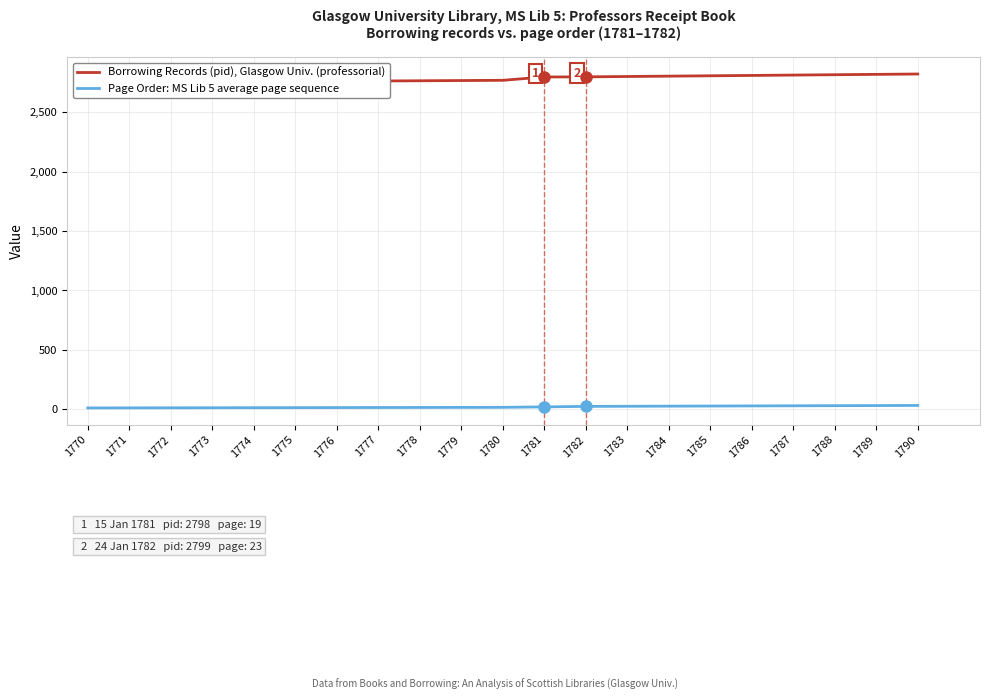

Between 1774 and 1785, which is larger?

1785